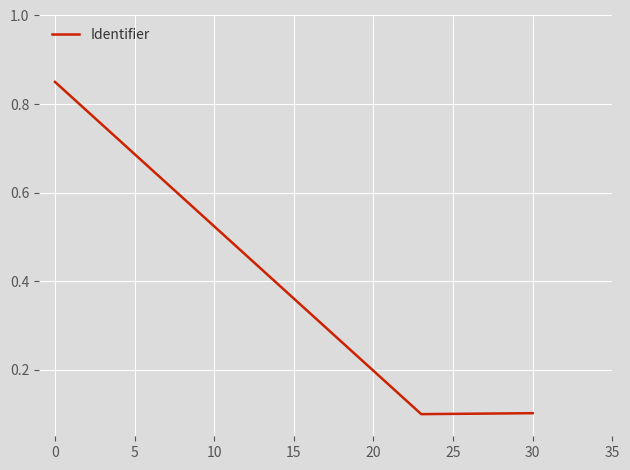

Count the values in the range 0 to 1.

3